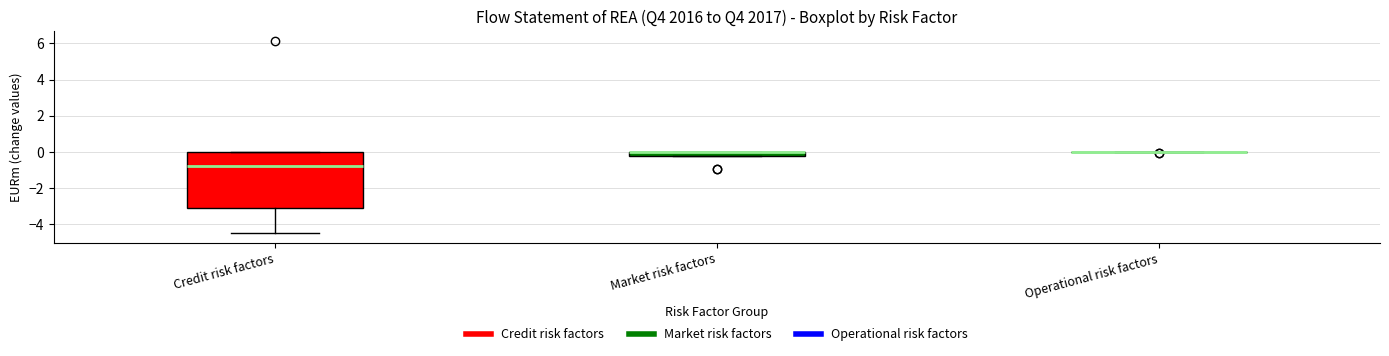

Which box is the tallest, from its lower edge to its upper edge?

Credit risk factors